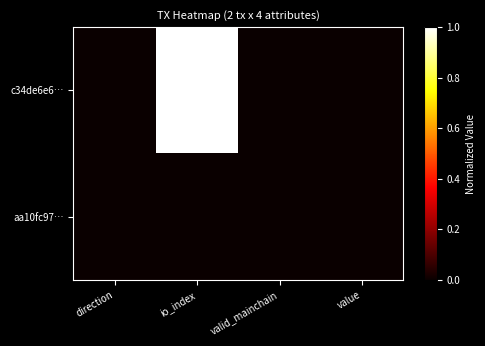

Rank the series at direction from lowest to highest value.

c34de6e6…, aa10fc97…